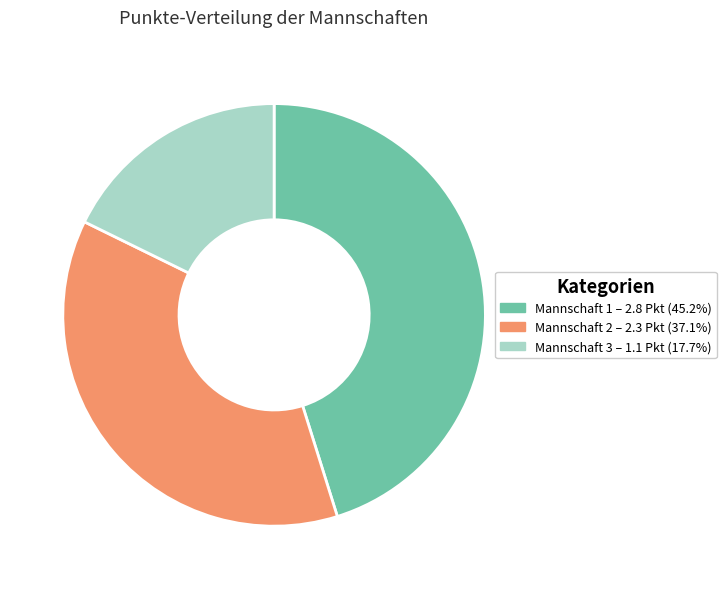

Is there a majority slice in this chart?

No